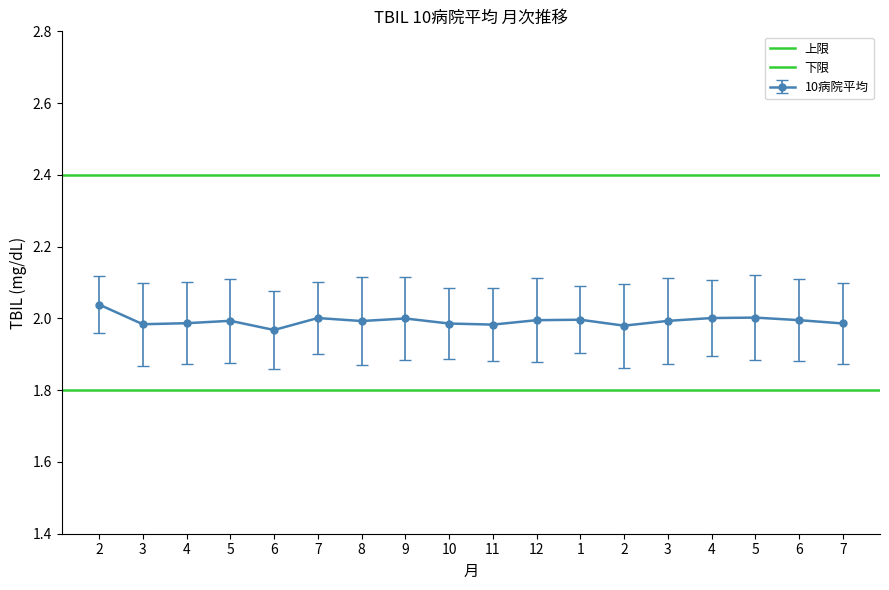

At which label does 下限 reach its peak?

2